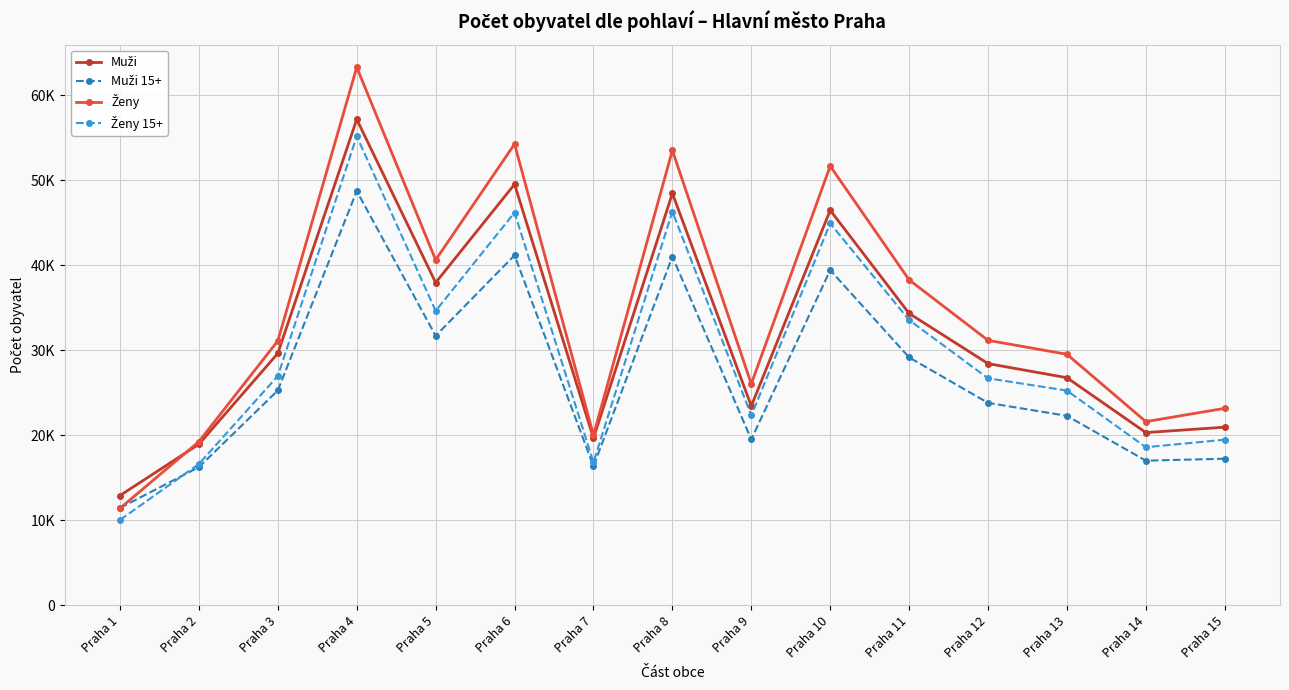

Which series has the widest spread of values?

Ženy